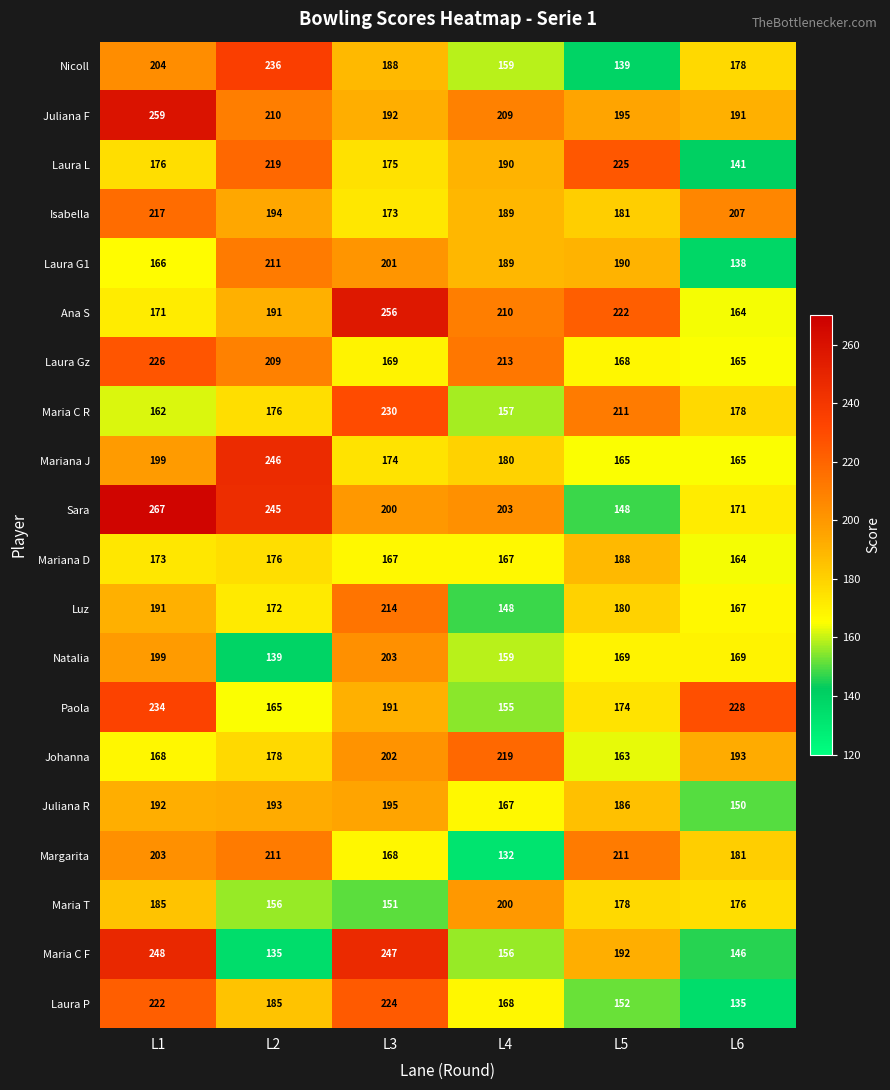

At L3, list the series in order from smallest to largest.

Maria T, Mariana D, Margarita, Laura Gz, Isabella, Mariana J, Laura L, Nicoll, Paola, Juliana F, Juliana R, Sara, Laura G1, Johanna, Natalia, Luz, Laura P, Maria C R, Maria C F, Ana S